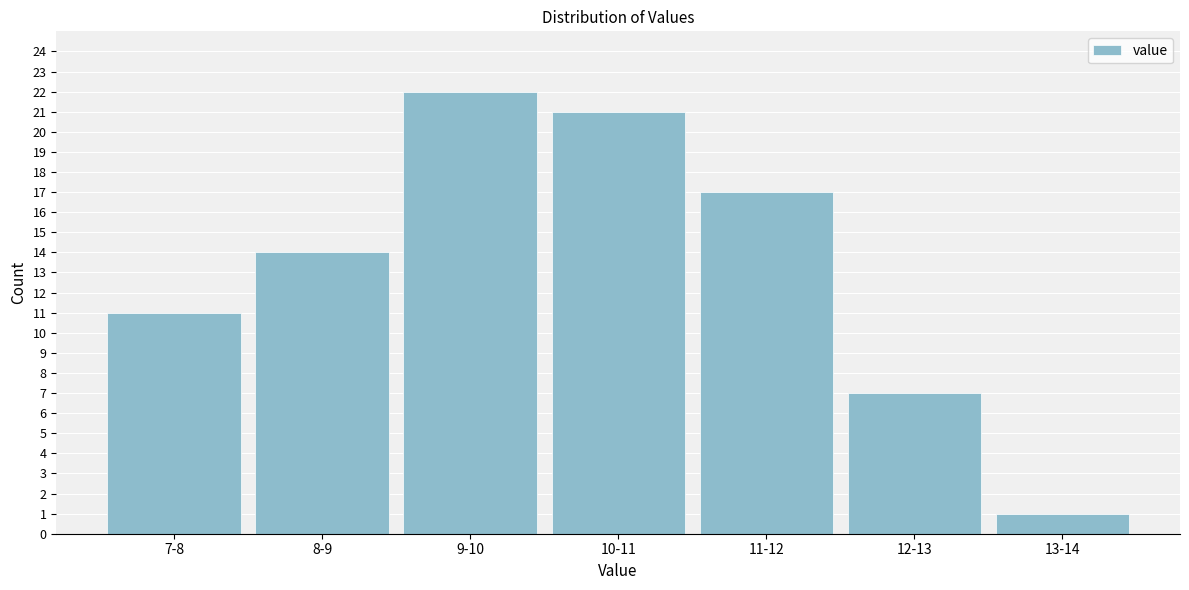

Reading left to right, what are all the values shown in this chart?

7-8=11	8-9=14	9-10=22	10-11=21	11-12=17	12-13=7	13-14=1